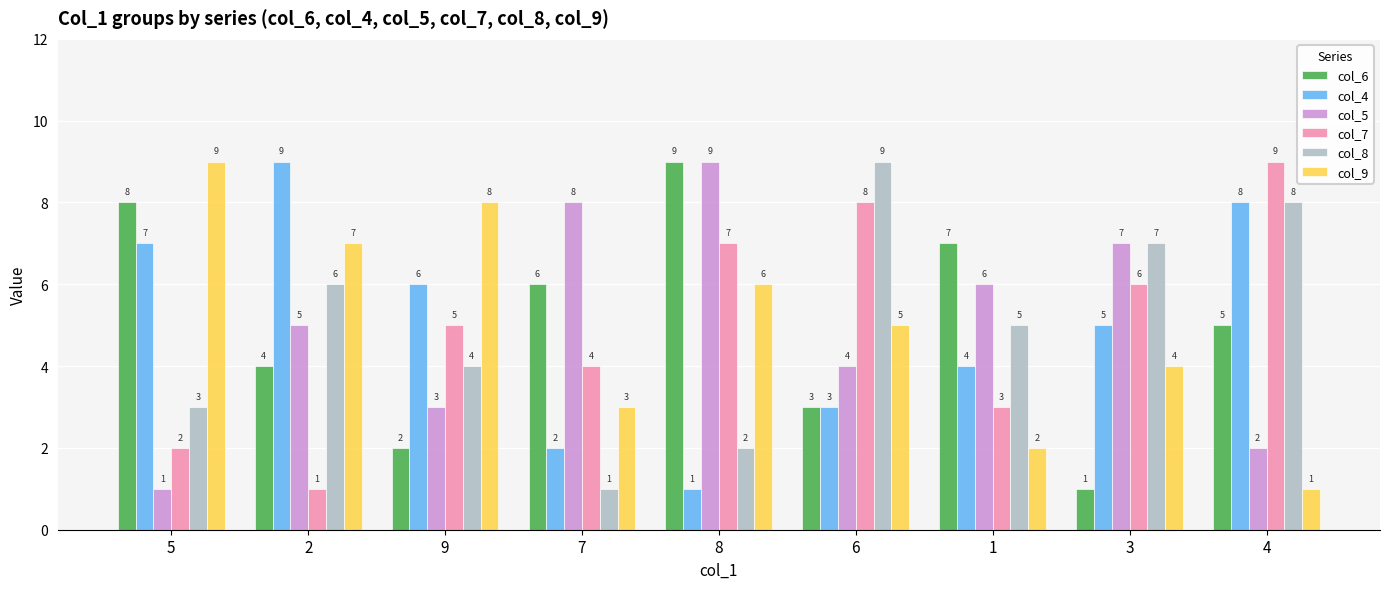

Is the value of col_8 at 3 greater than the value of col_6 at 5?

No